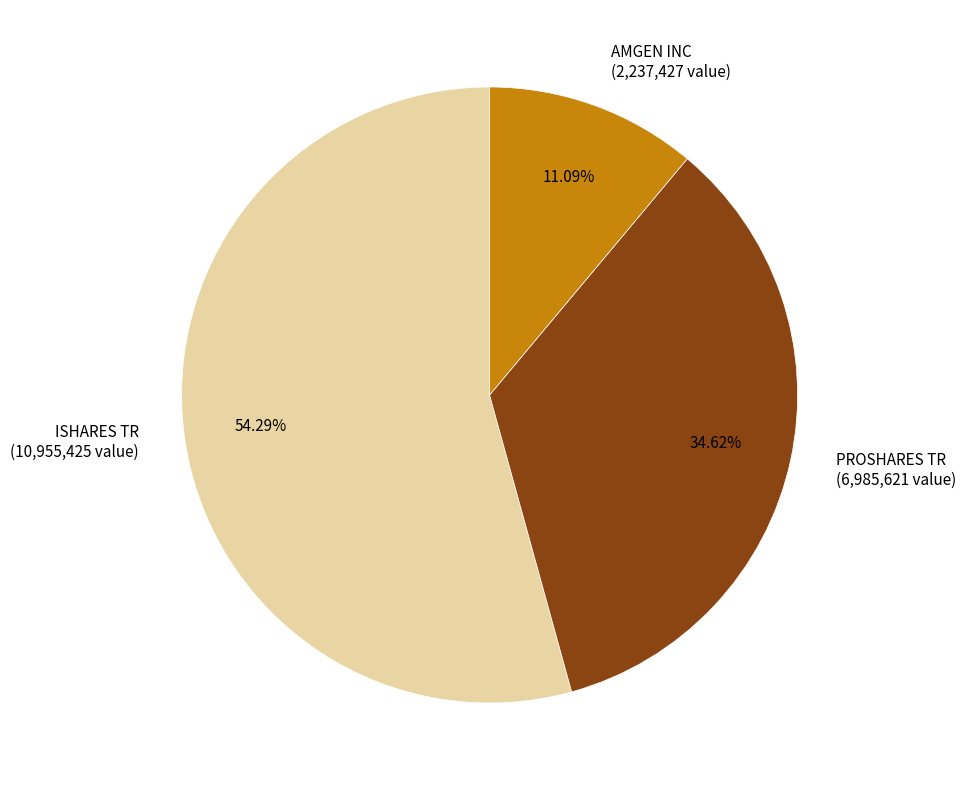

True or false: PROSHARES TR accounts for 35% of the total.

True